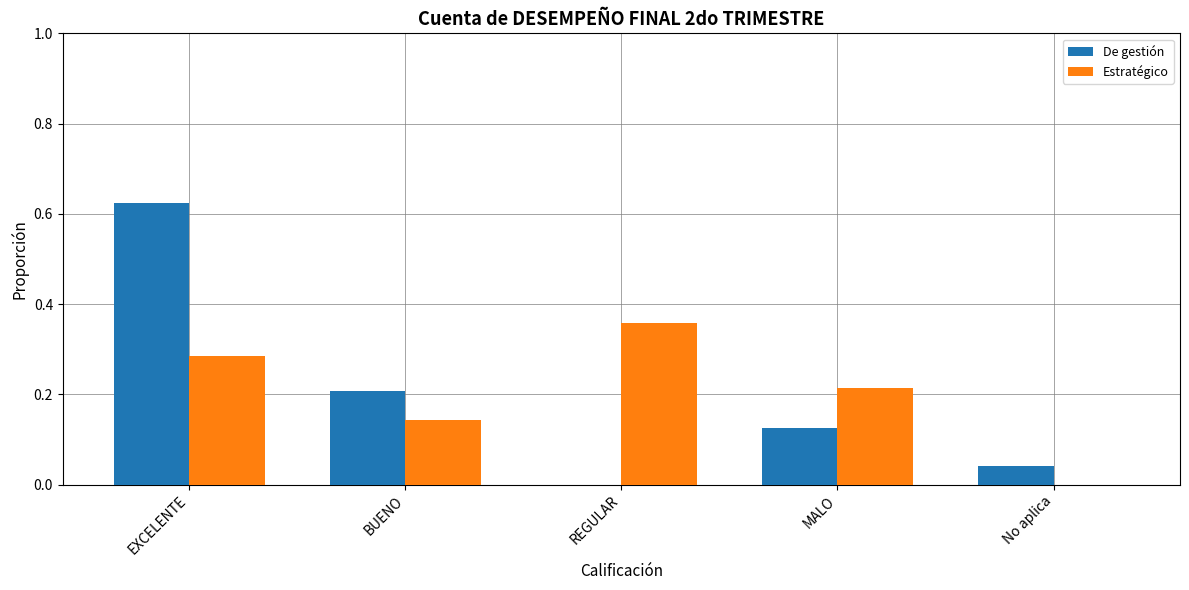

Which series has the widest spread of values?

De gestión